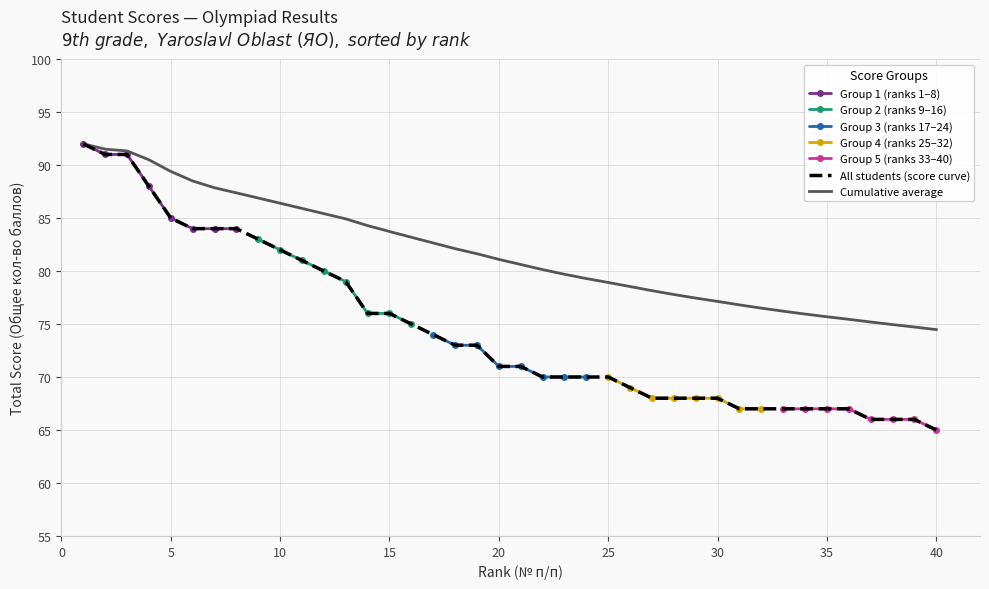

Which label corresponds to the largest value in the chart?

1